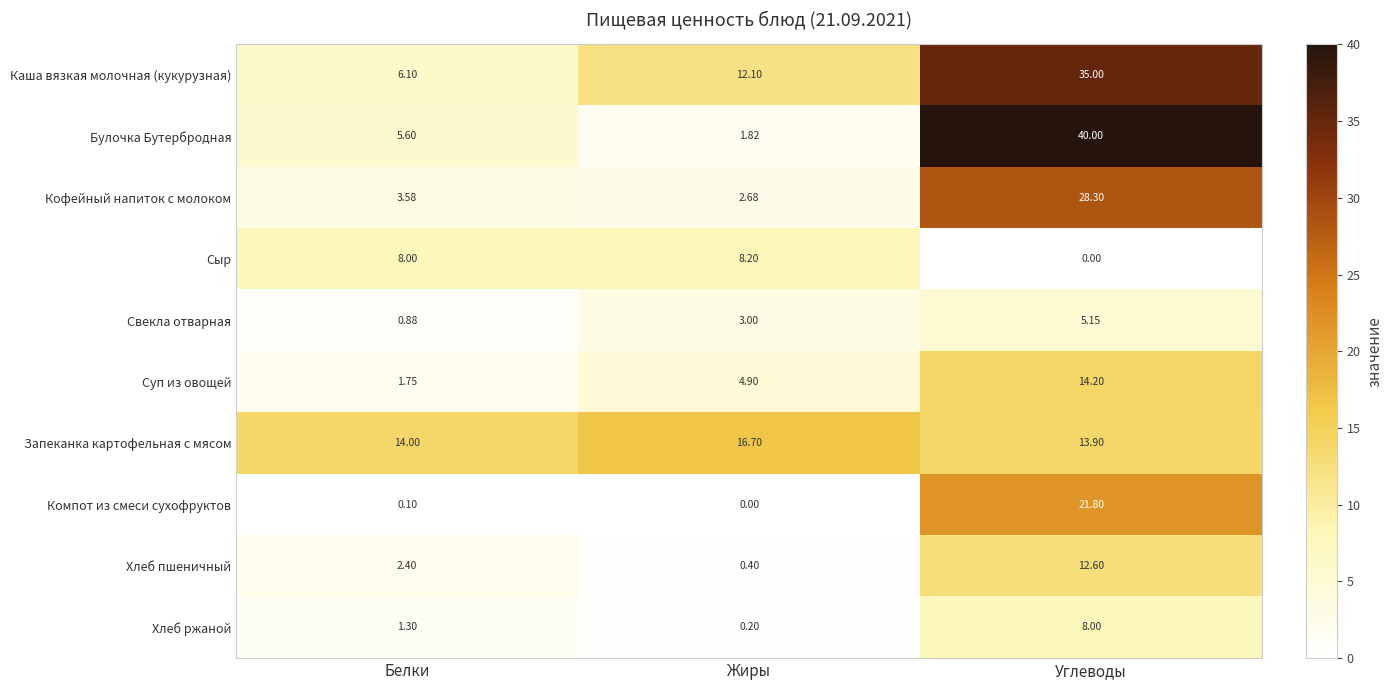

At which label does Кофейный напиток с молоком reach its minimum?

Жиры